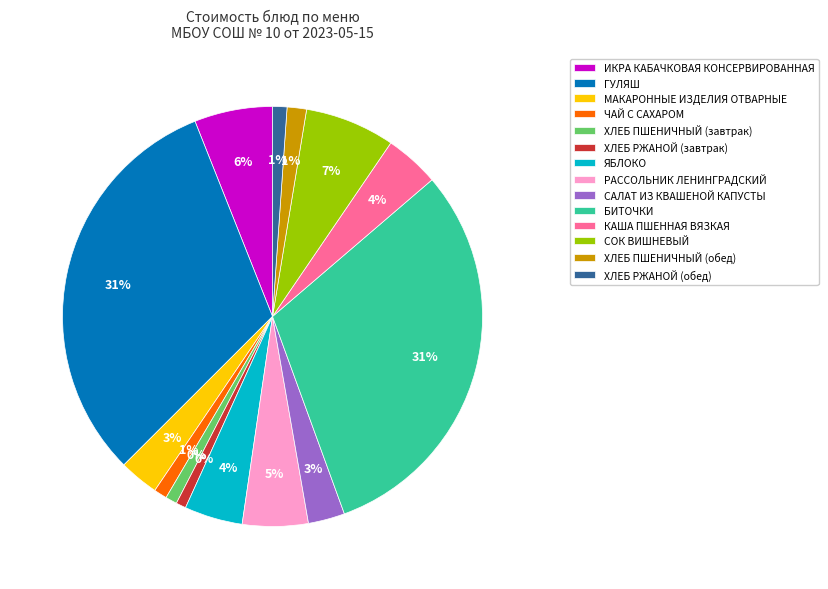

Which slice is the smallest?

ХЛЕБ РЖАНОЙ (завтрак)